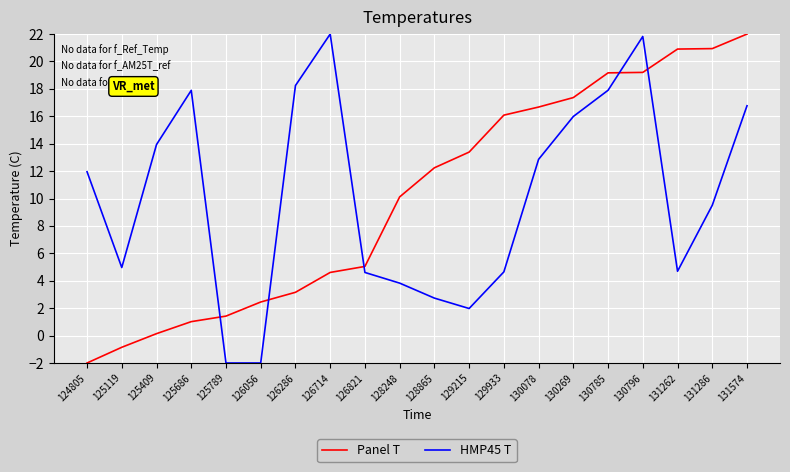

True or false: Panel T and HMP45 T cross at least once.

True